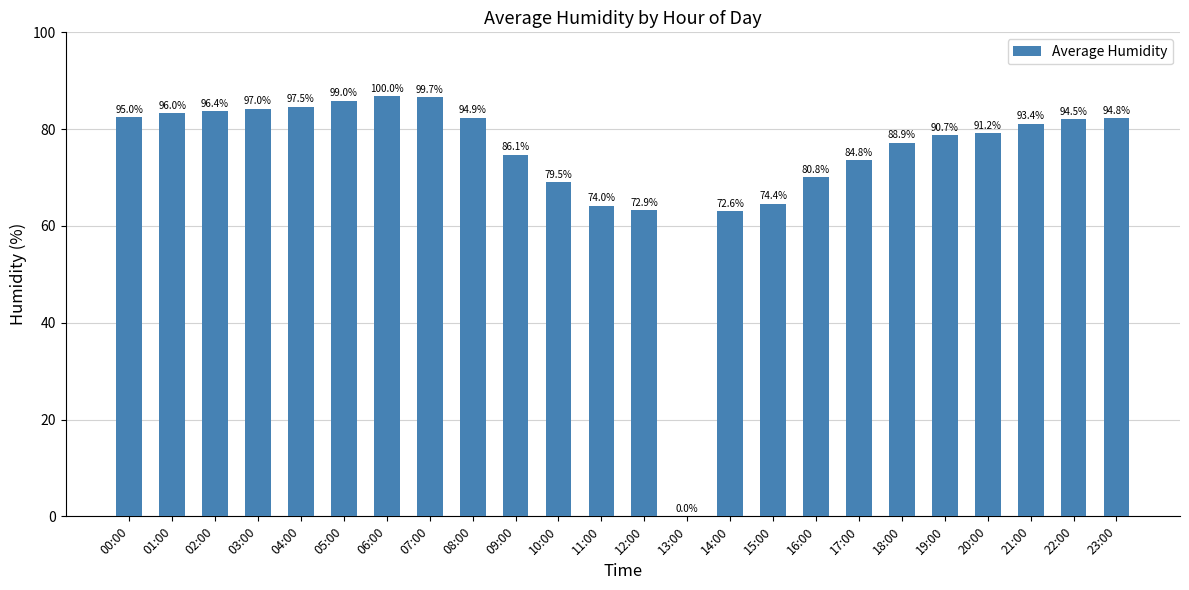

Are the bars horizontal?

No